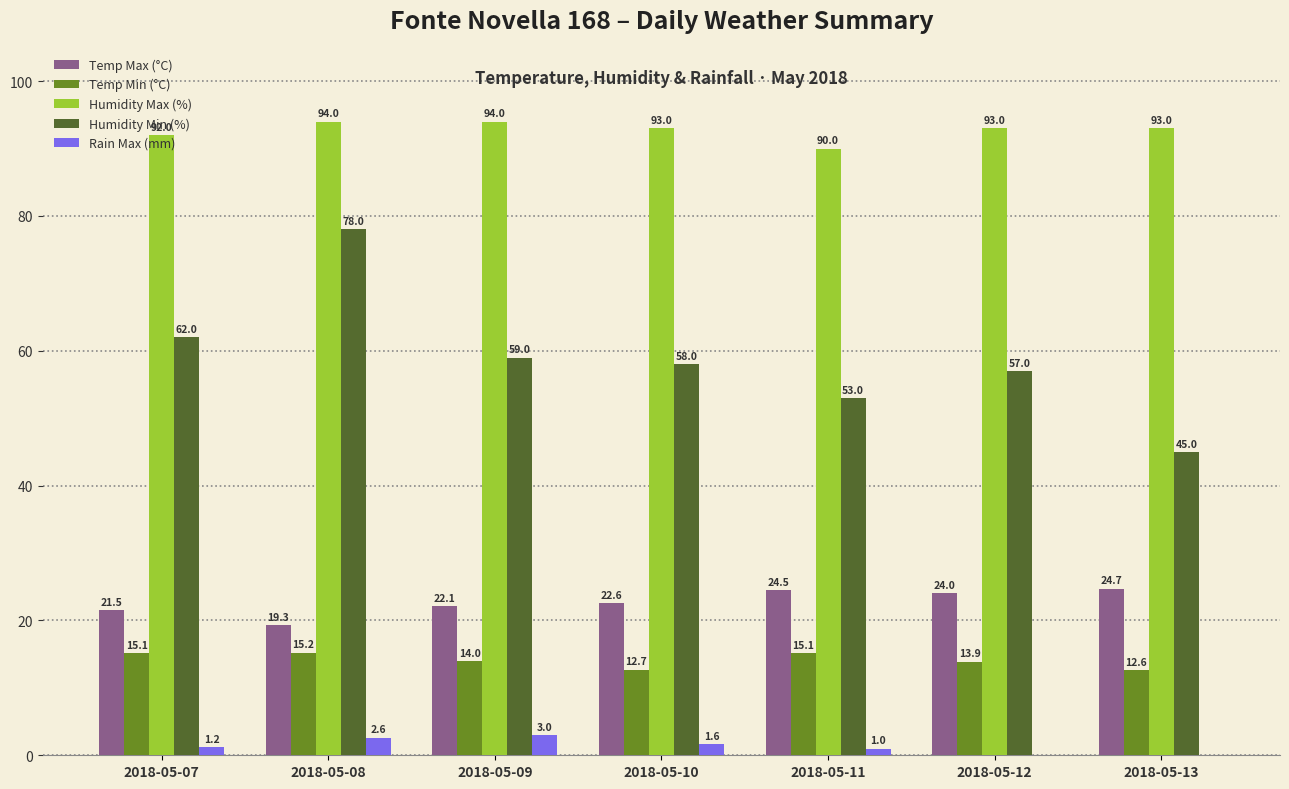

How many groups of bars are there?

7